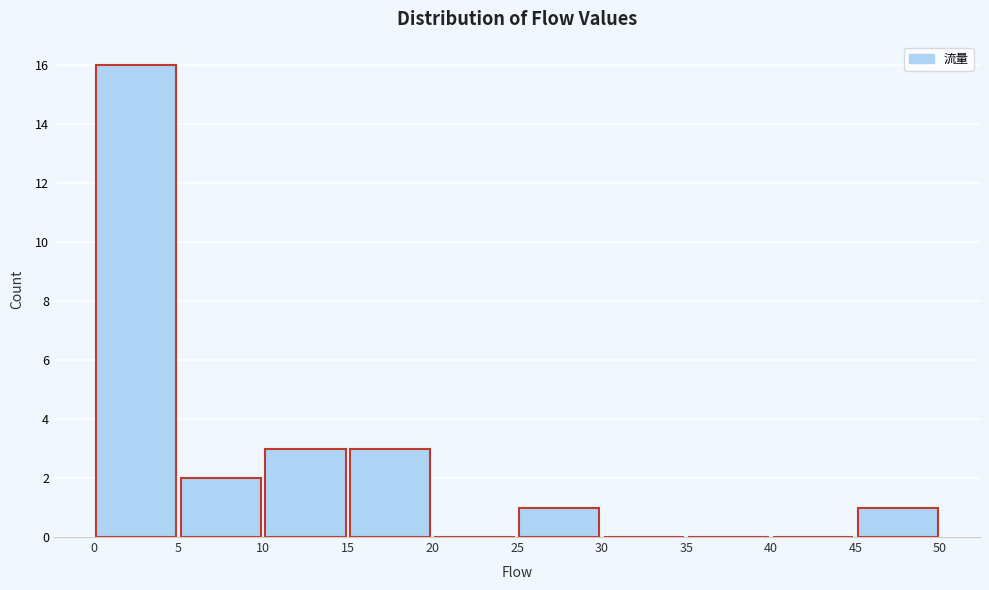

What is the height of the bar covering 15 to 20 on the x-axis? The values are not printed on the chart, so give them approximately, as read against the axis.

3